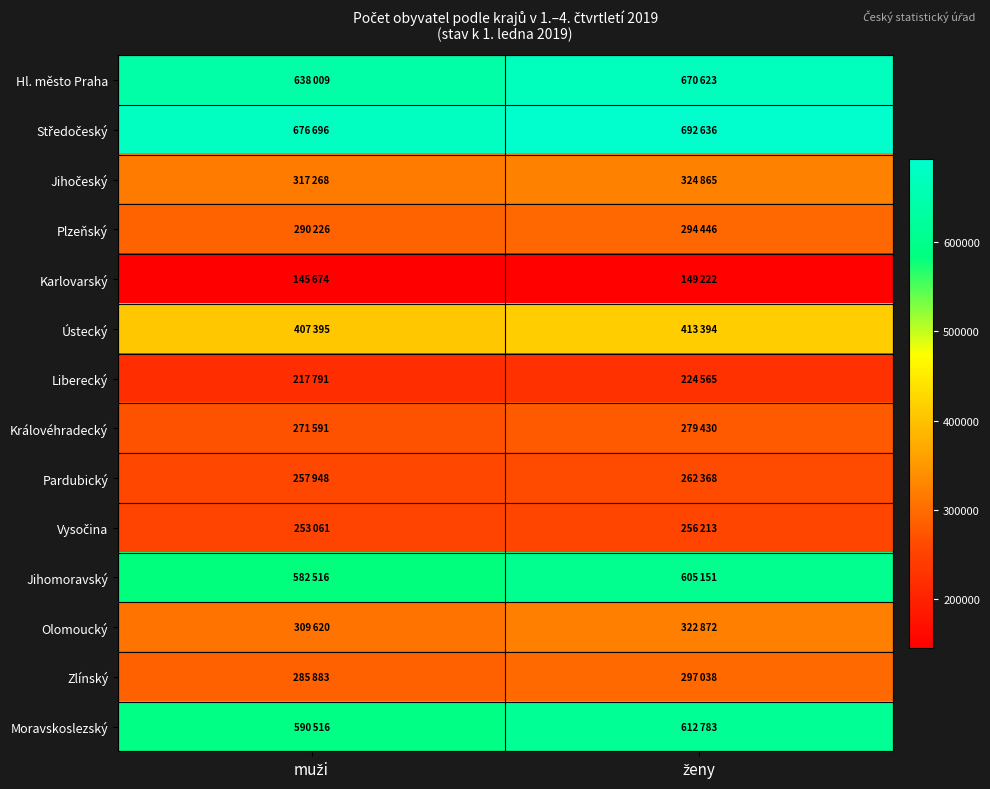

Which label corresponds to the smallest value in the chart?

muži